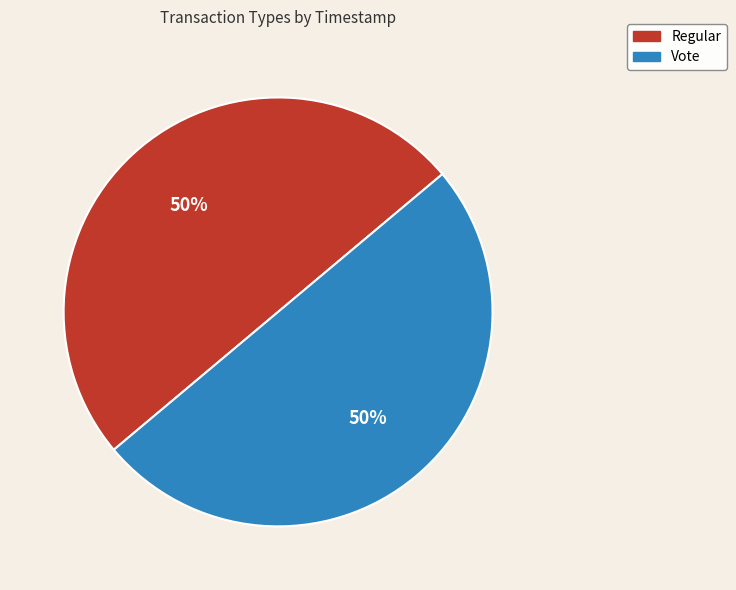

To the nearest percent, what percentage of the pie is Regular?

50%